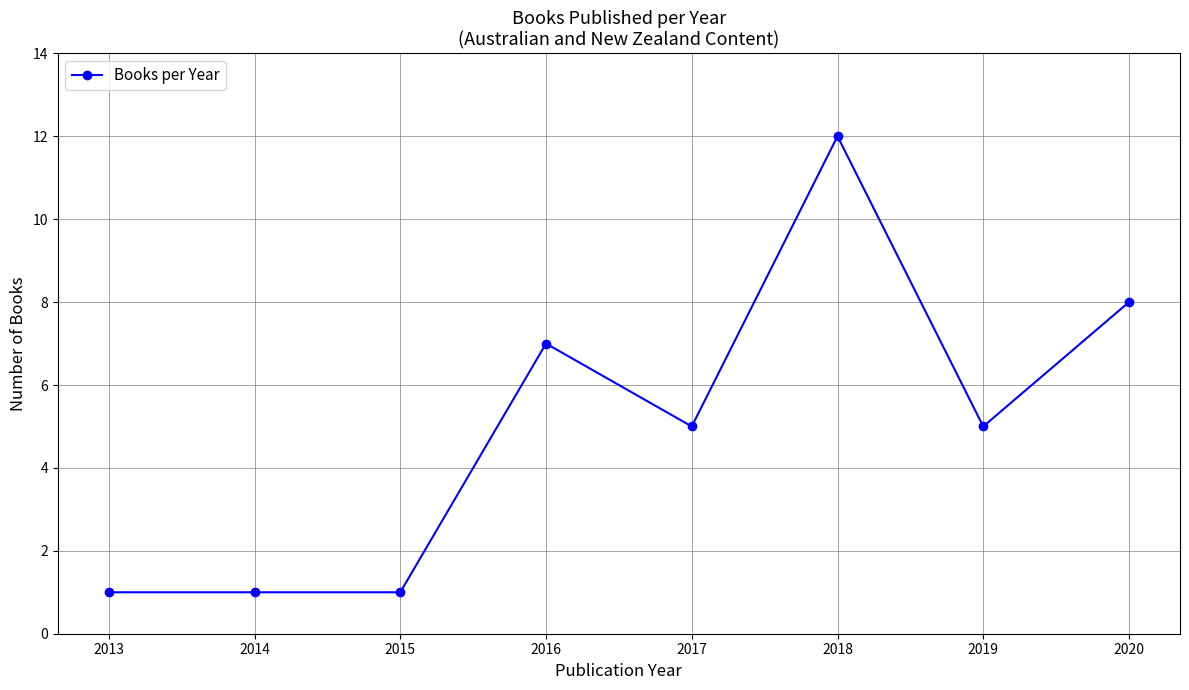

What is the ratio of the value at 2015 to the value at 2020?

0.1